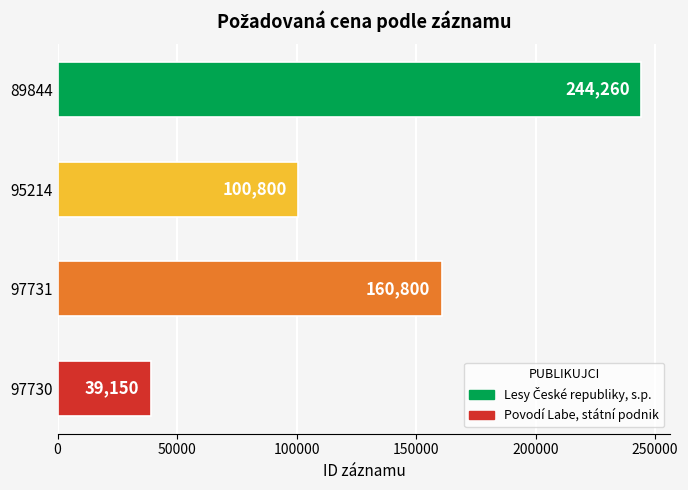

What is the sum of the values at 97731 and 89844?

405060